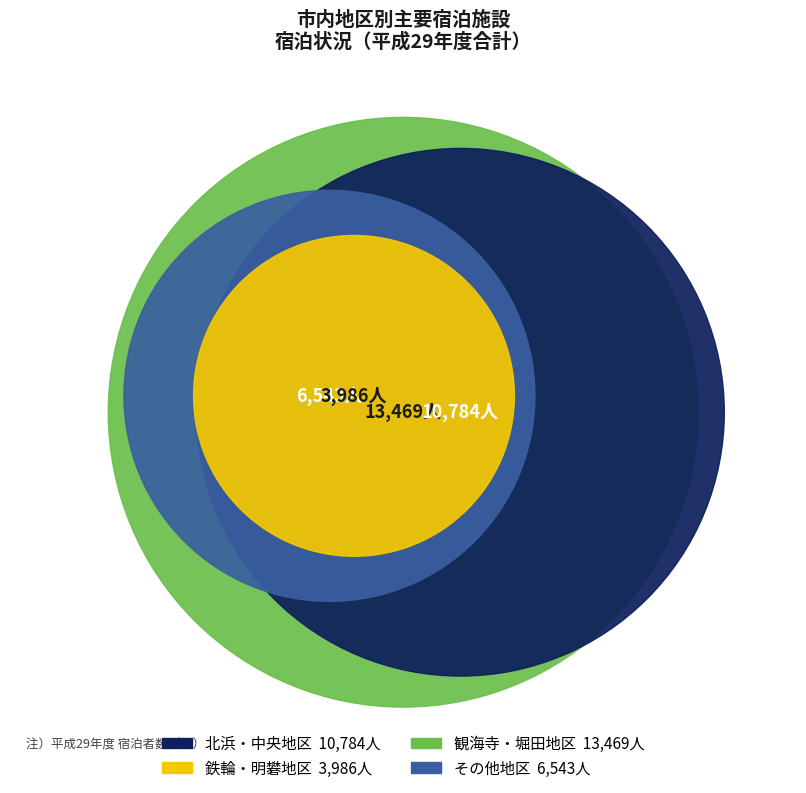

To the nearest percent, what is the combined percentage of 北浜・中央地区 and 観海寺・堀田地区?

70%